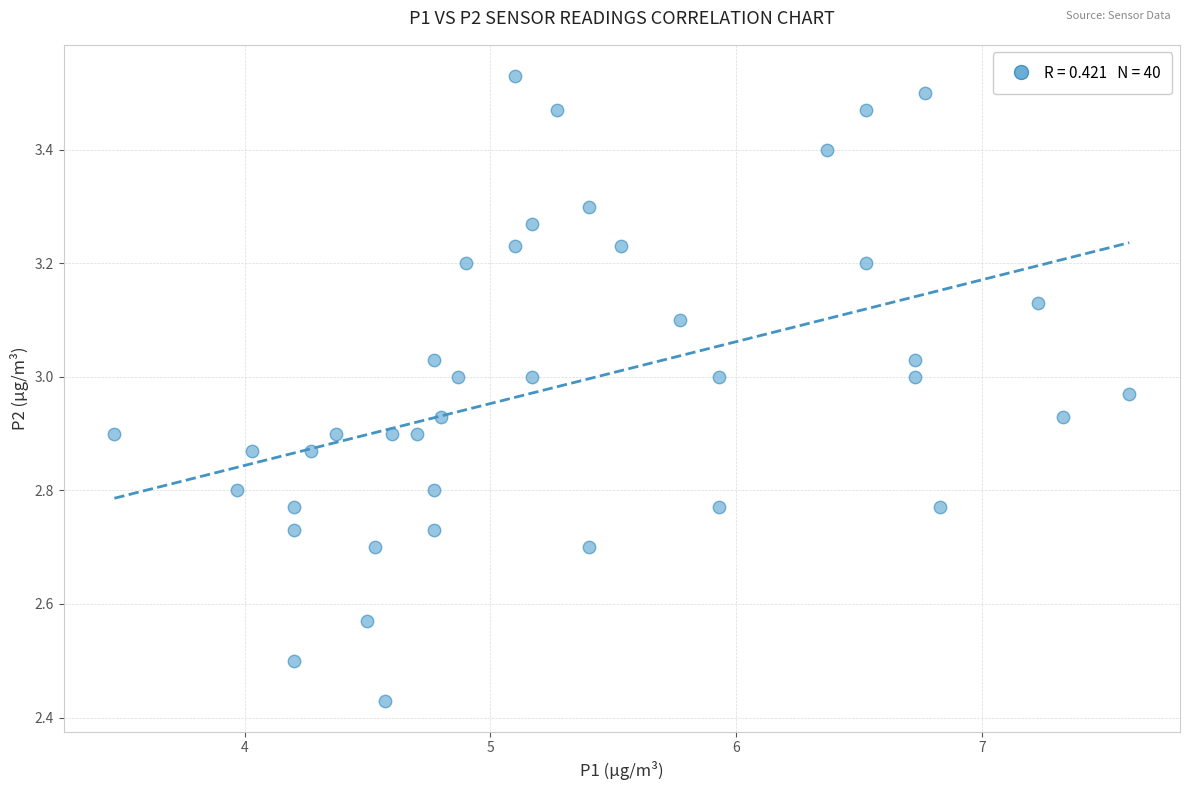

What is the range of X values (max minus min)?

4.1